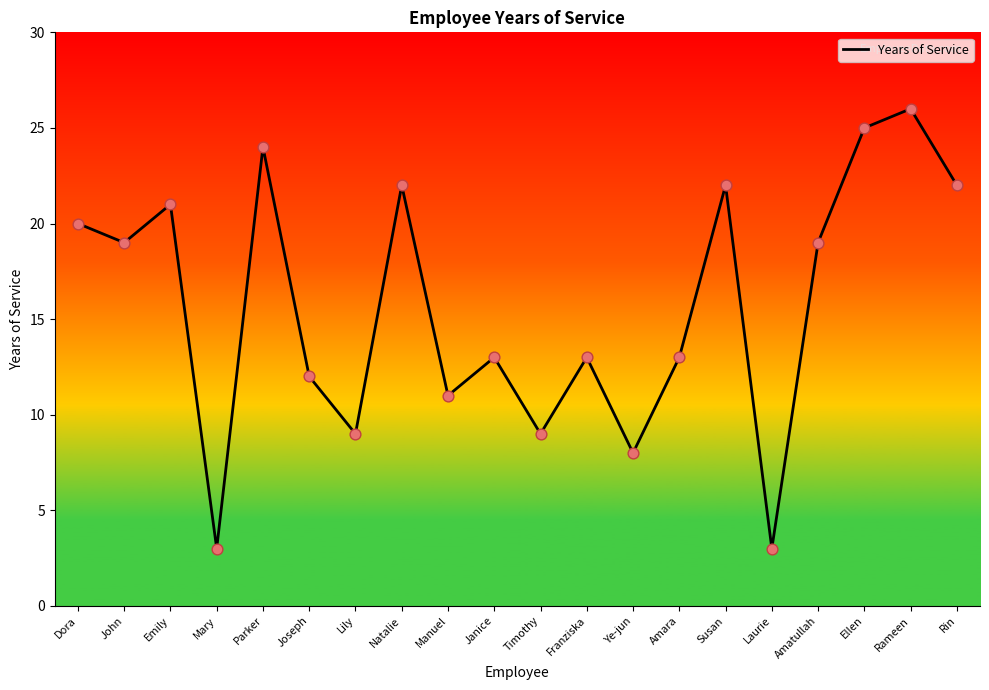

Between Natalie and John, which is larger?

Natalie